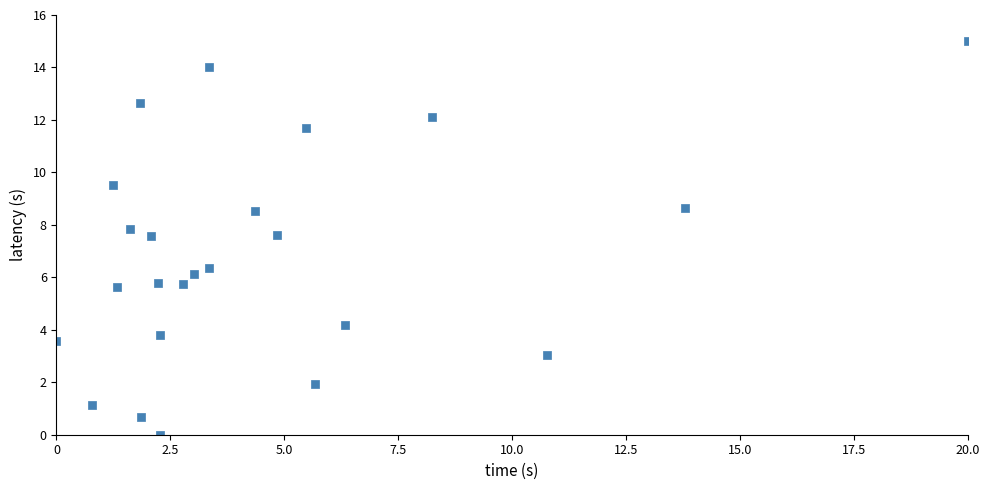

How many points are shown in the scatter plot?

24